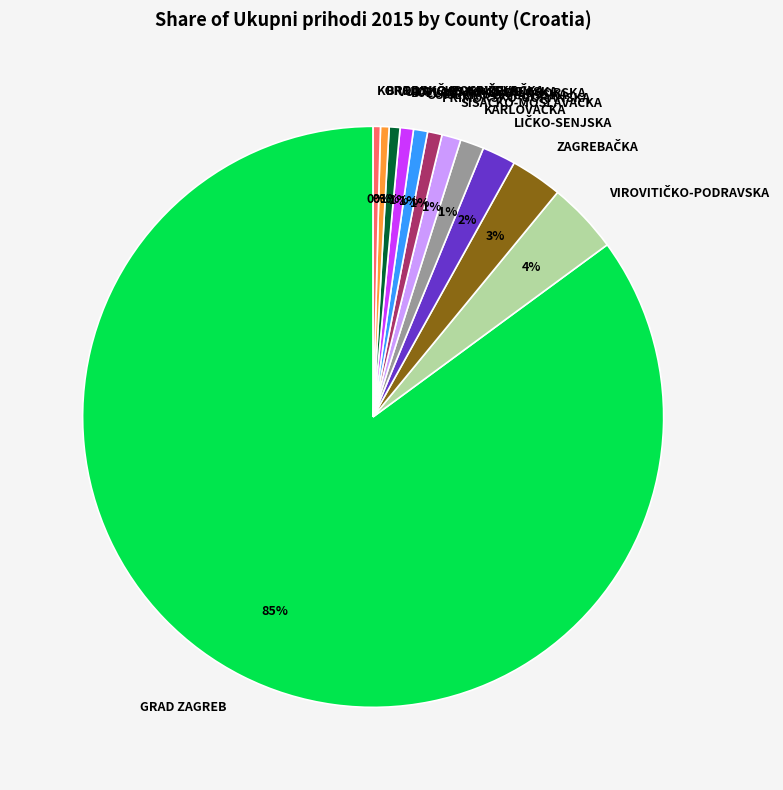

Between GRAD ZAGREB and BJELOVARSKO-BILOGORSKA, which is larger?

GRAD ZAGREB